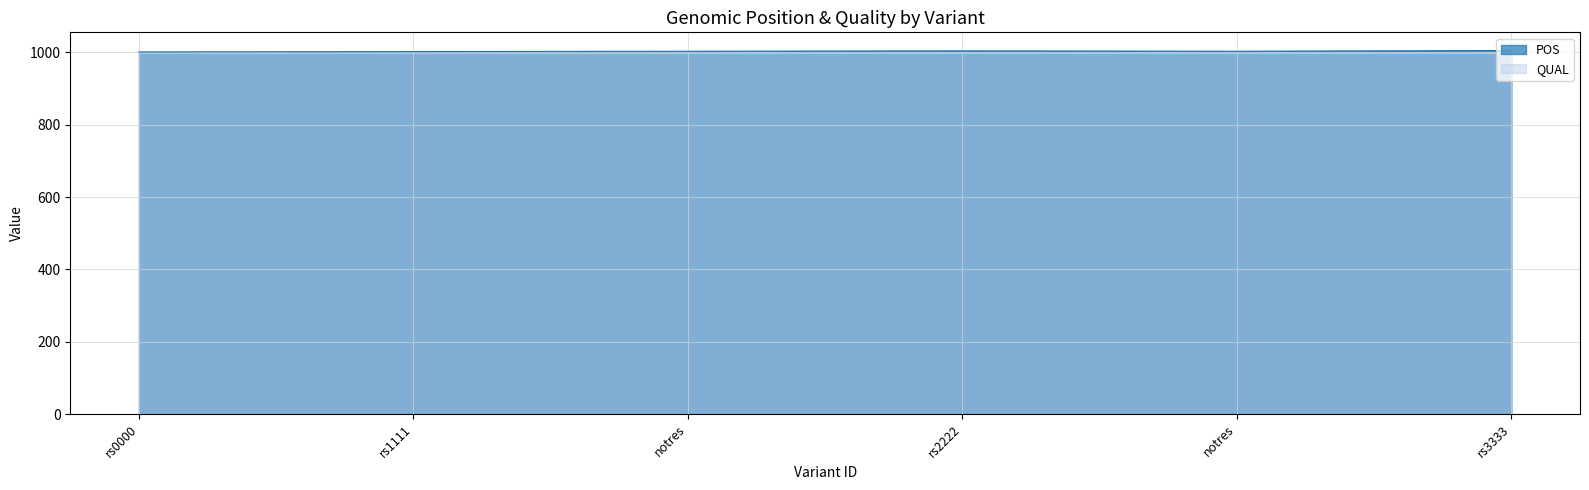

Reading right to left, transcribe all the data shown in this chart.

1005	1003	1004	1003	1002	1001